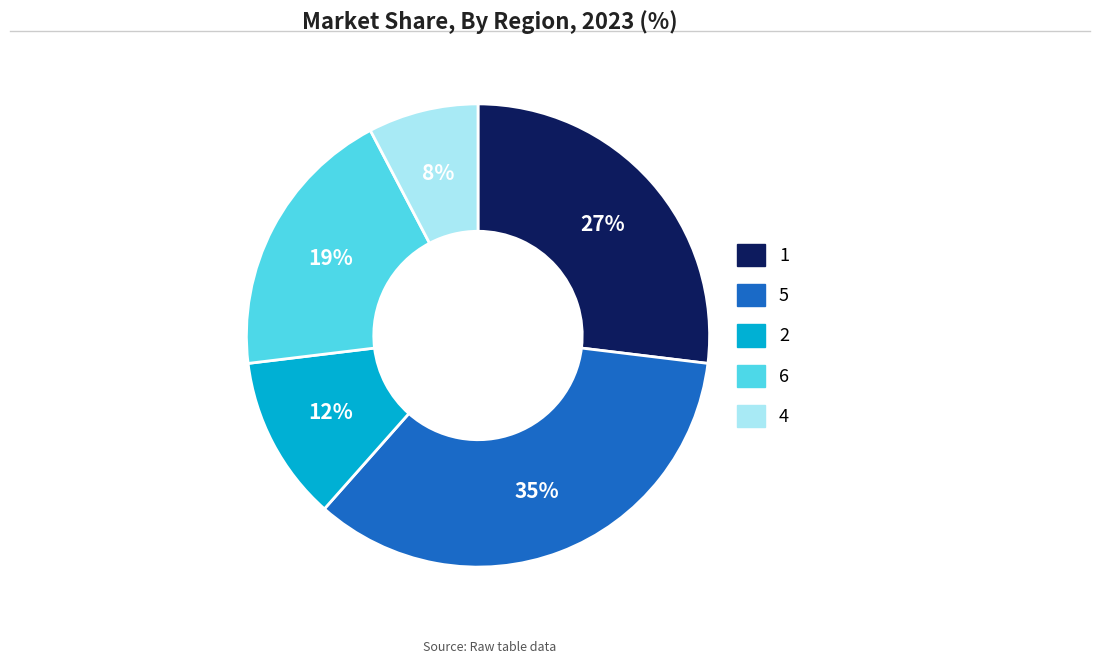

What is the smallest slice in the pie chart?

4